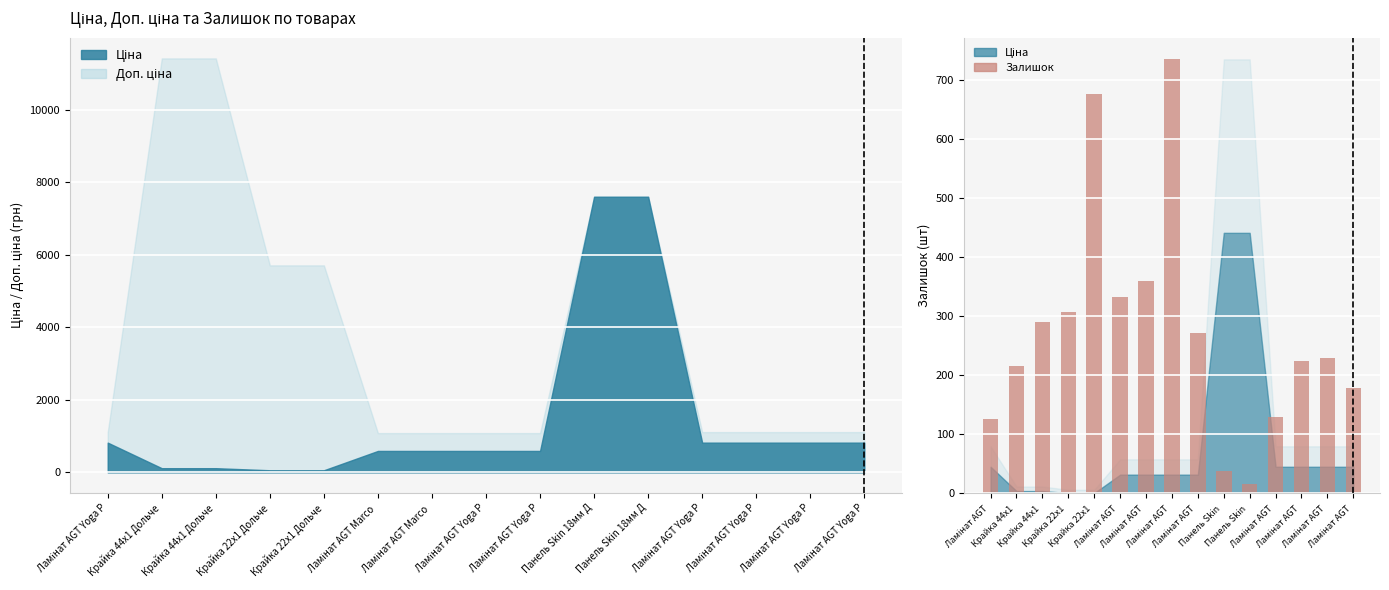

At which label is the value closest to 375?

Ламінат AGT